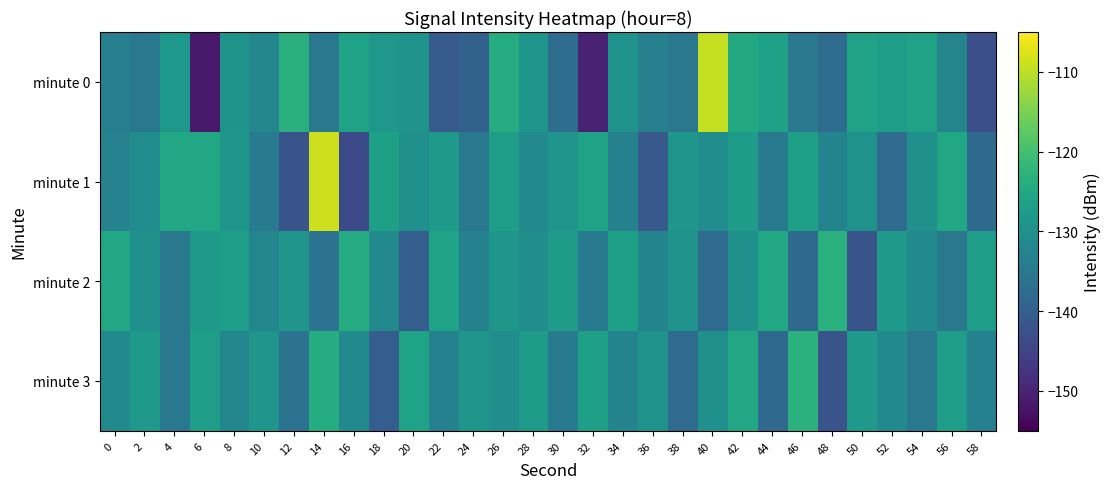

Between 48 and 18, which is larger?

18